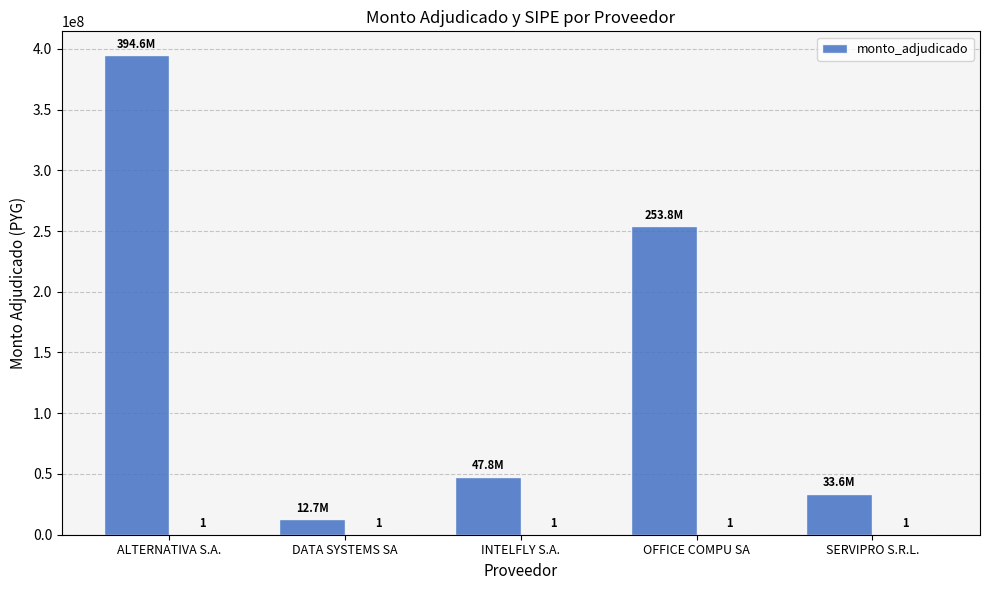

Which category has the lowest value across all series?

DATA SYSTEMS SA